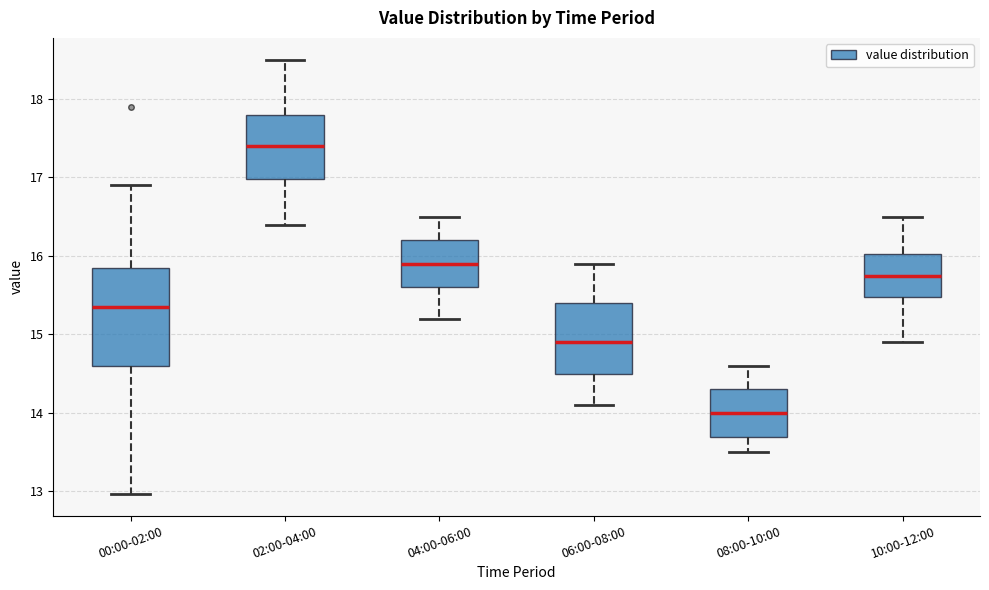

Reading left to right, transcribe this box plot: for each box, give where its median line is, the range the box spans, and where its two whiskers end, as read against the y-axis. The values are not printed on the chart, so give them approximately, as read against the axis.

00:00-02:00: median 15.4, box 14.6 to 15.8, whiskers 13.0 to 16.9
02:00-04:00: median 17.4, box 17.0 to 17.8, whiskers 16.4 to 18.5
04:00-06:00: median 15.9, box 15.6 to 16.2, whiskers 15.2 to 16.5
06:00-08:00: median 14.9, box 14.5 to 15.4, whiskers 14.1 to 15.9
08:00-10:00: median 14.0, box 13.7 to 14.3, whiskers 13.5 to 14.6
10:00-12:00: median 15.8, box 15.5 to 16.0, whiskers 14.9 to 16.5